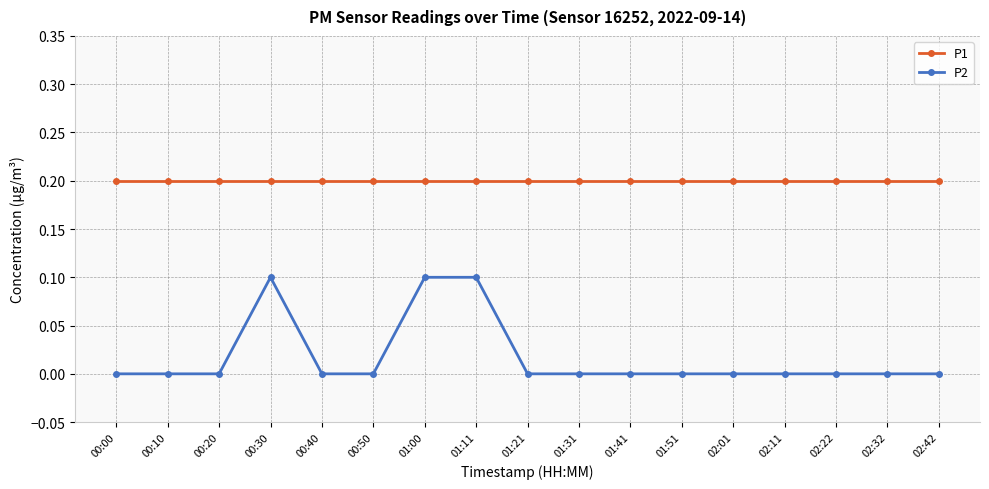

How many lines are shown in the chart?

2